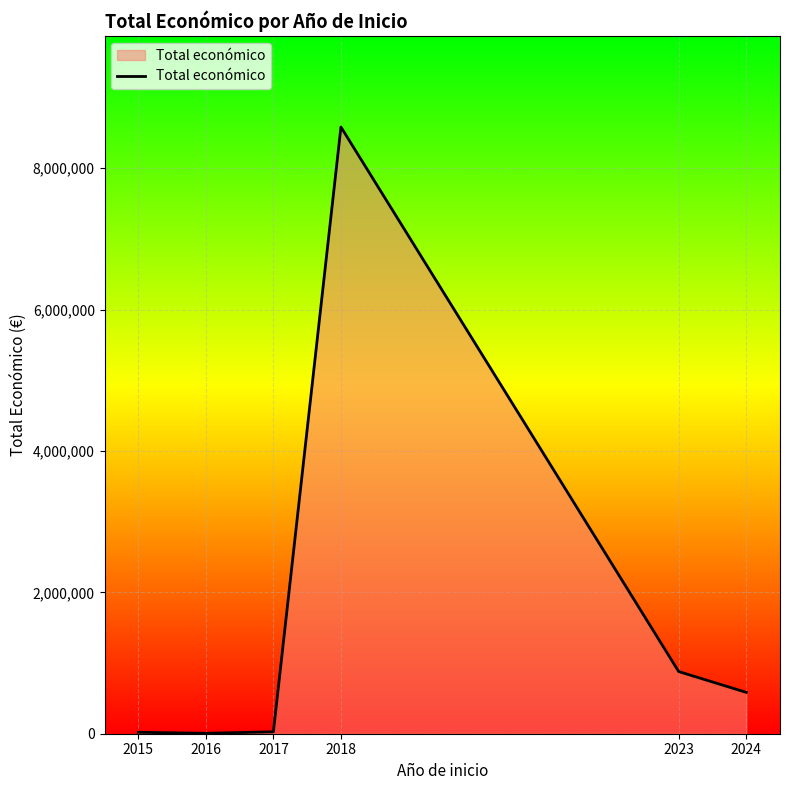

What is the sum of all values?

10100123